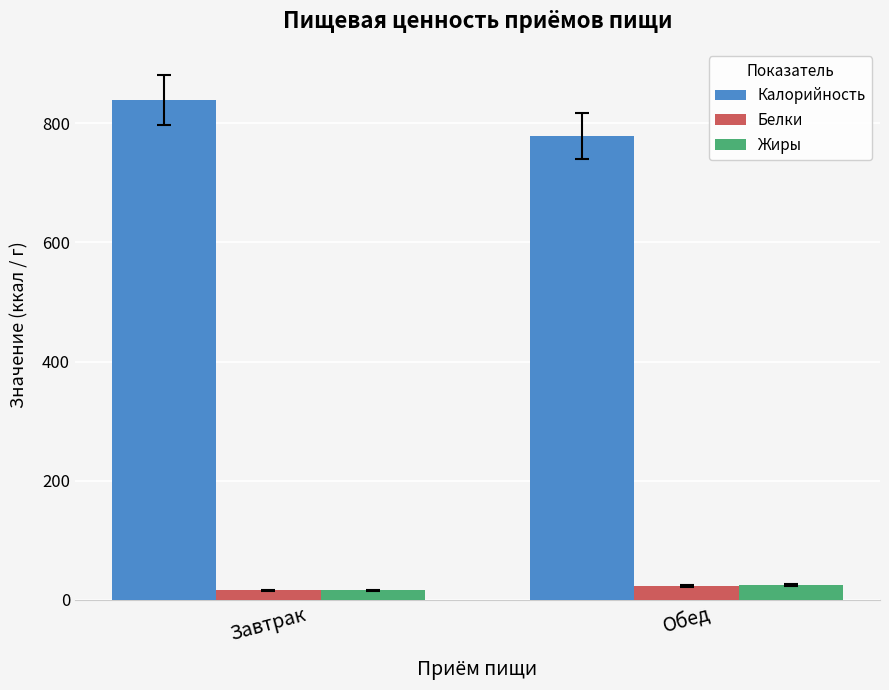

Which category has the lowest value across all series?

Завтрак